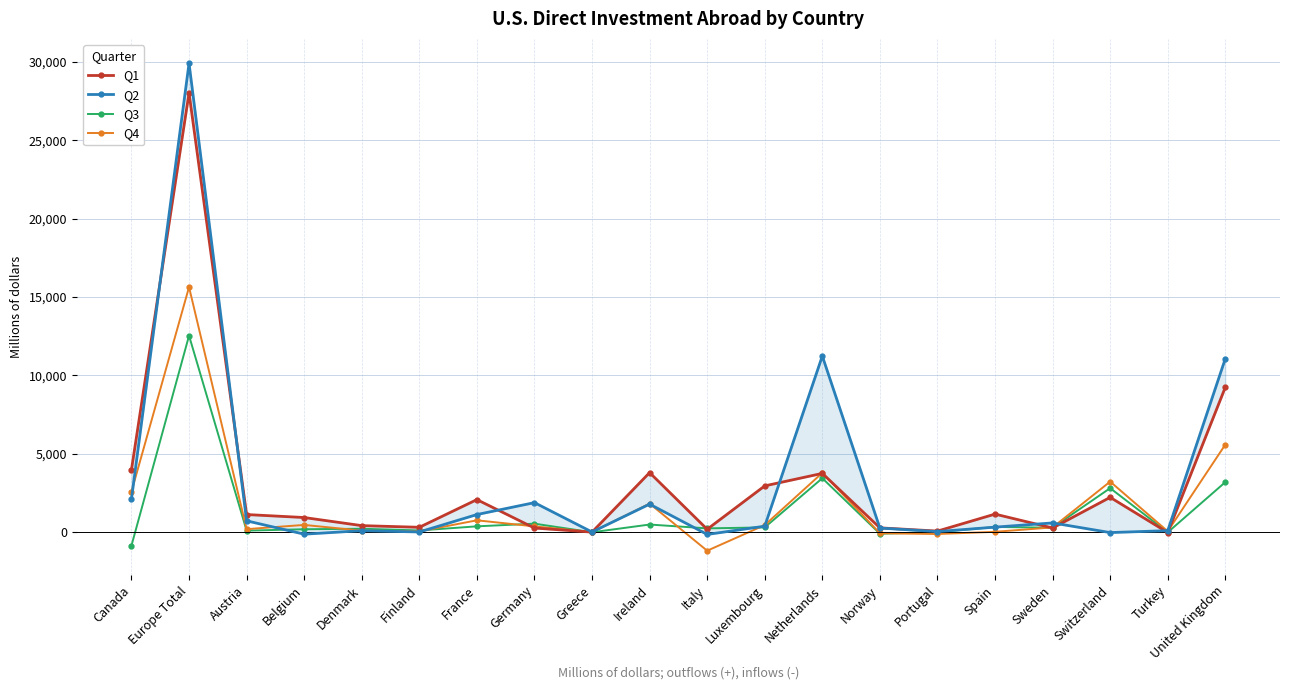

Where is the first local minimum for Q4?

Austria